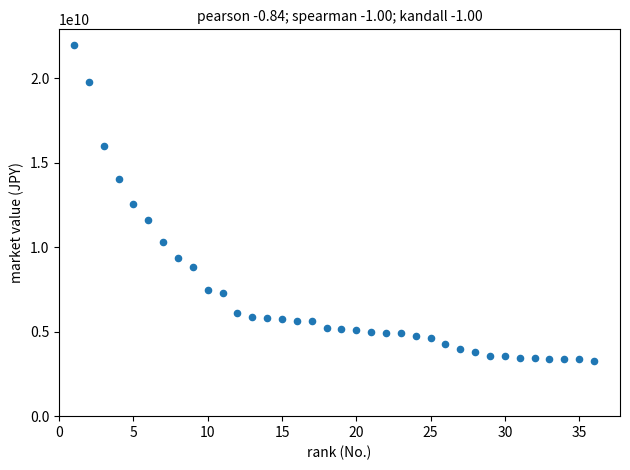

What is the range of Y values (max minus min)?

18683903500